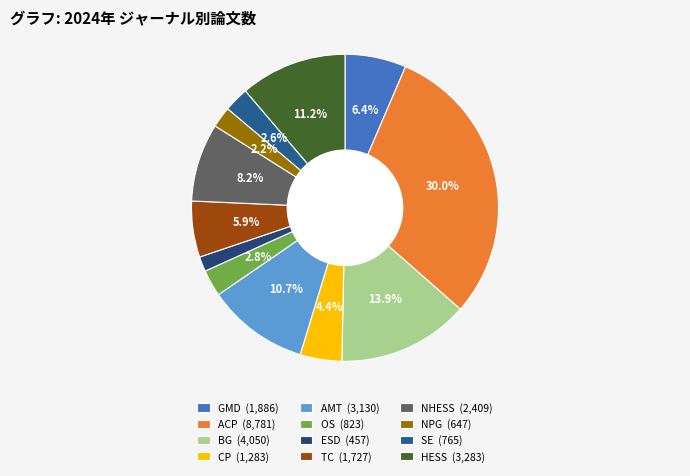

Which slice is the largest?

ACP